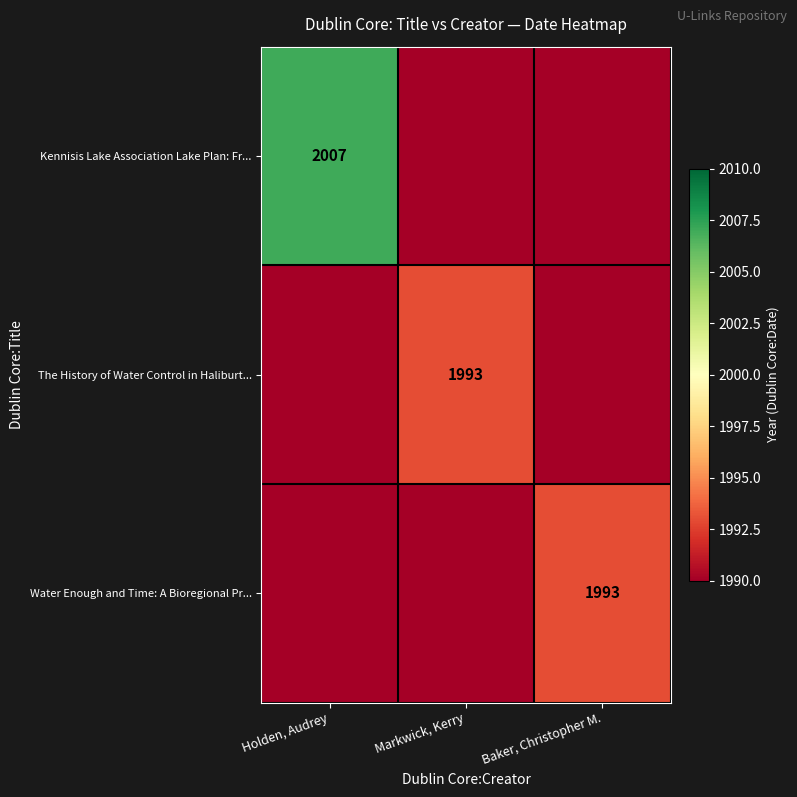

At how many categories does at least one series exceed 1886?

3